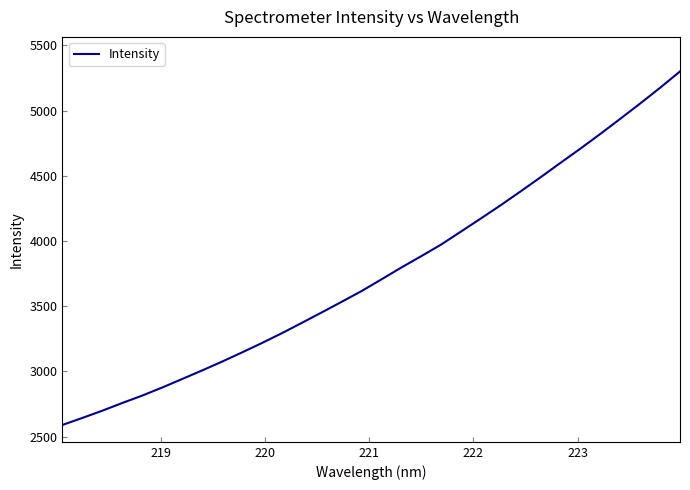

What is the difference between the maximum and minimum values?

2712.1